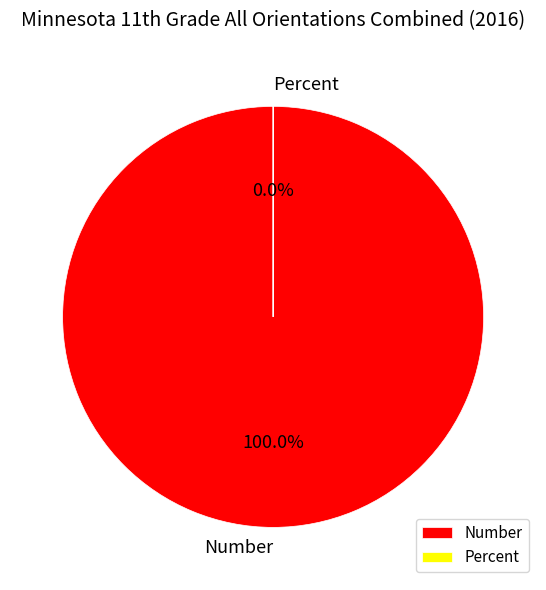

To the nearest percent, what percentage of the pie is Number?

100%